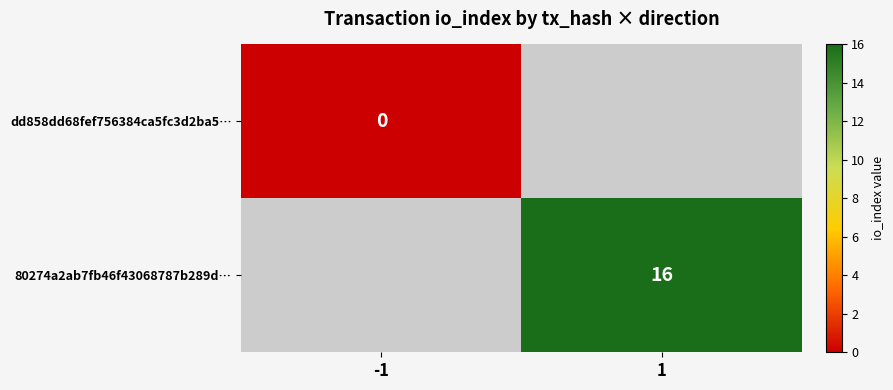

The value of 80274a2ab7fb46f43068787b289d… at 1 is 16. True or false?

True